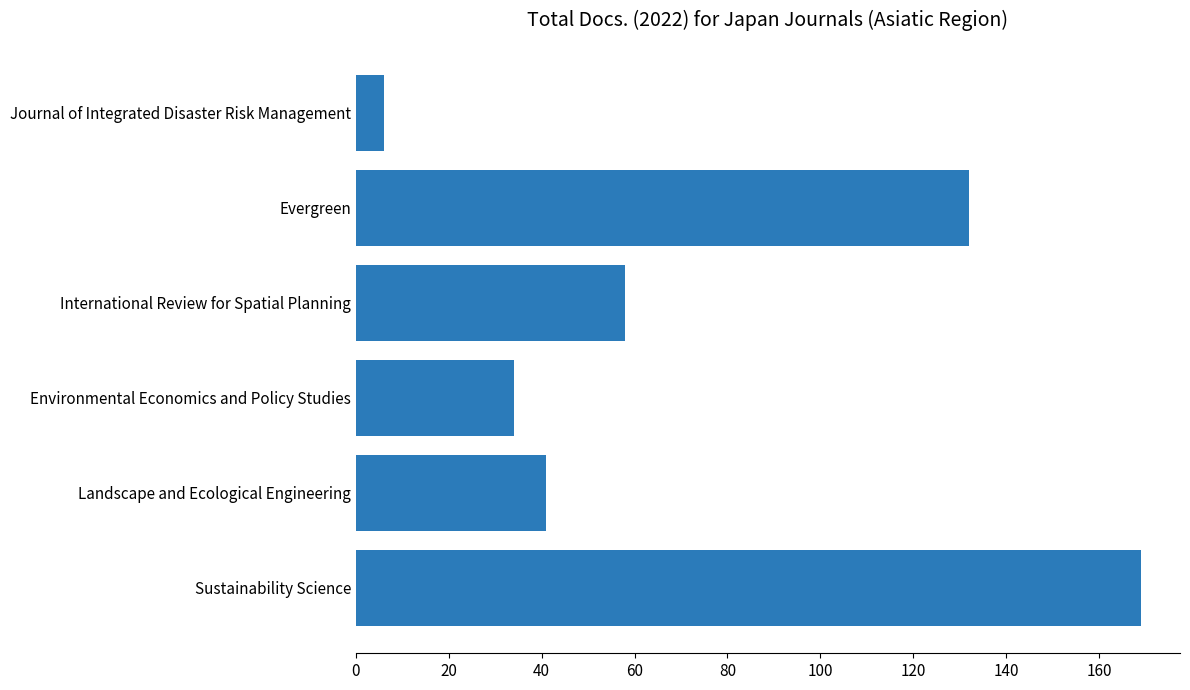

Rank the categories by value from lowest to highest.

Journal of Integrated Disaster Risk Management, Environmental Economics and Policy Studies, Landscape and Ecological Engineering, International Review for Spatial Planning, Evergreen, Sustainability Science